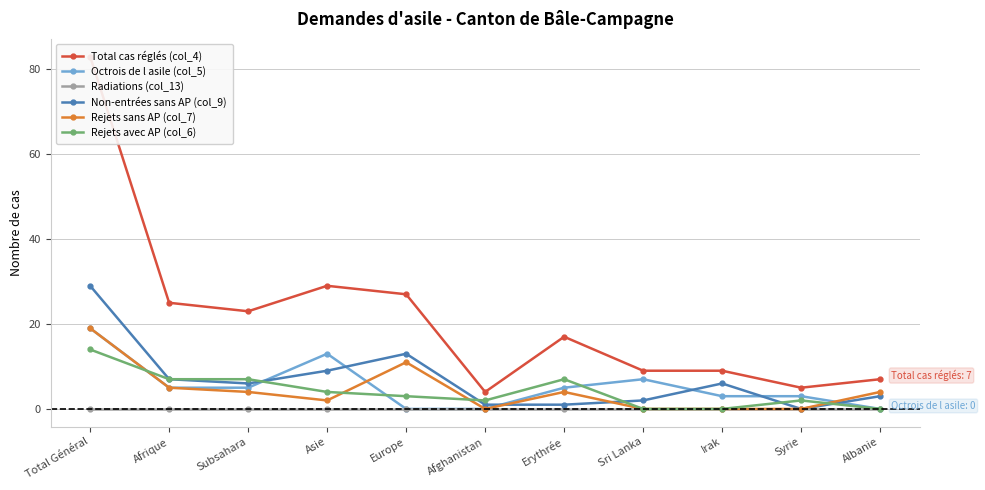

Reading left to right, list all the values displayed in this chart.

Total cas réglés (col_4): Total Général=83	Afrique=25	Subsahara=23	Asie=29	Europe=27	Afghanistan=4	Erythrée=17	Sri Lanka=9	Irak=9	Syrie=5	Albanie=7
Octrois de l asile (col_5): Total Général=19	Afrique=5	Subsahara=5	Asie=13	Europe=0	Afghanistan=0	Erythrée=5	Sri Lanka=7	Irak=3	Syrie=3	Albanie=0
Radiations (col_13): Total Général=0	Afrique=0	Subsahara=0	Asie=0	Europe=0	Afghanistan=0	Erythrée=0	Sri Lanka=0	Irak=0	Syrie=0	Albanie=0
Non-entrées sans AP (col_9): Total Général=29	Afrique=7	Subsahara=6	Asie=9	Europe=13	Afghanistan=1	Erythrée=1	Sri Lanka=2	Irak=6	Syrie=0	Albanie=3
Rejets sans AP (col_7): Total Général=19	Afrique=5	Subsahara=4	Asie=2	Europe=11	Afghanistan=0	Erythrée=4	Sri Lanka=0	Irak=0	Syrie=0	Albanie=4
Rejets avec AP (col_6): Total Général=14	Afrique=7	Subsahara=7	Asie=4	Europe=3	Afghanistan=2	Erythrée=7	Sri Lanka=0	Irak=0	Syrie=2	Albanie=0